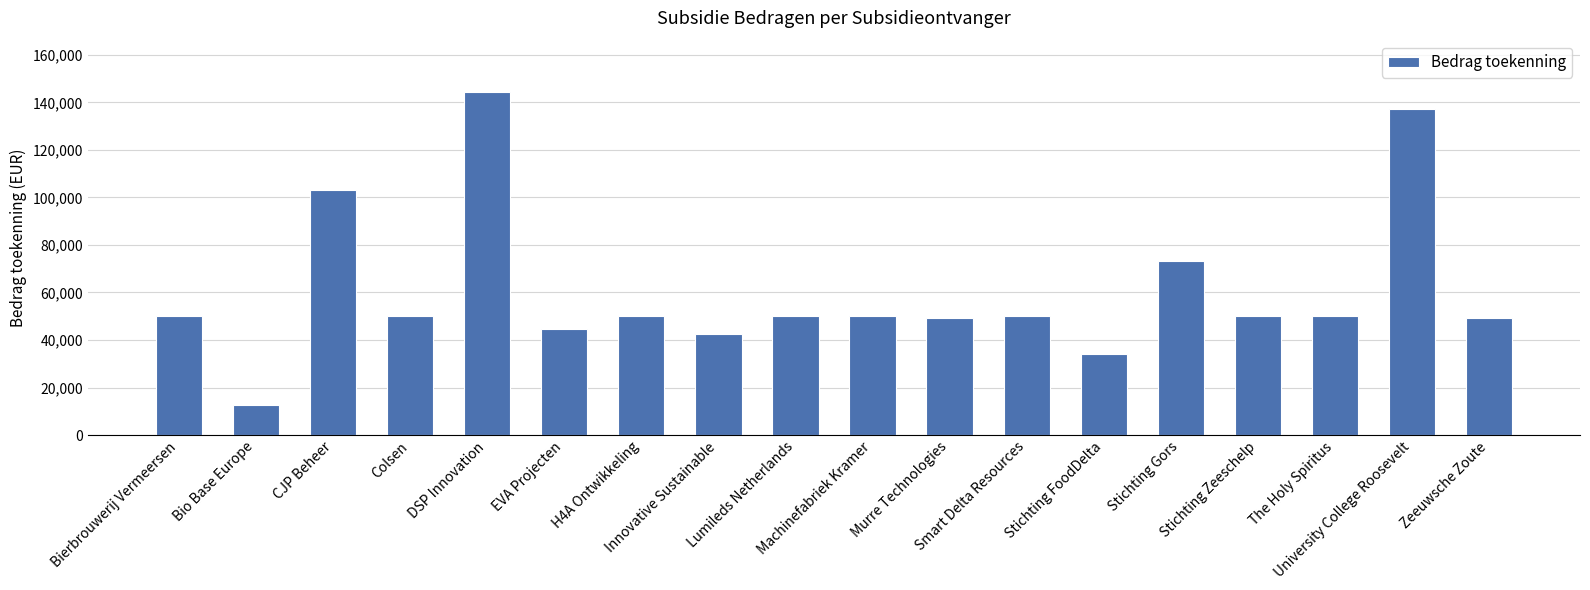

What is the difference between the second highest and minimum values?

124617